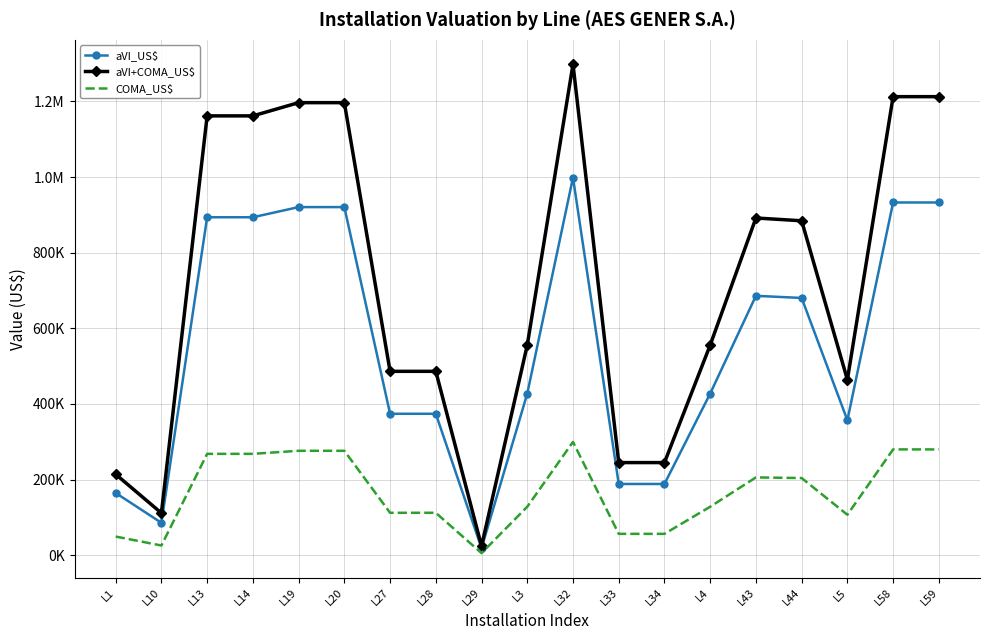

How many data points in COMA_US$ are less than 128248?

8